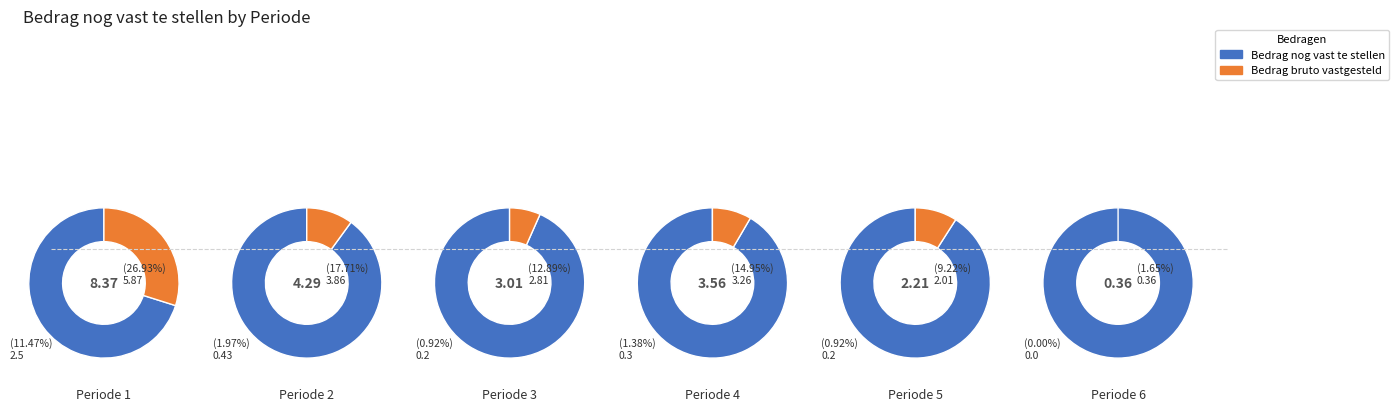

True or false: 3 accounts for 1% of the total.

False